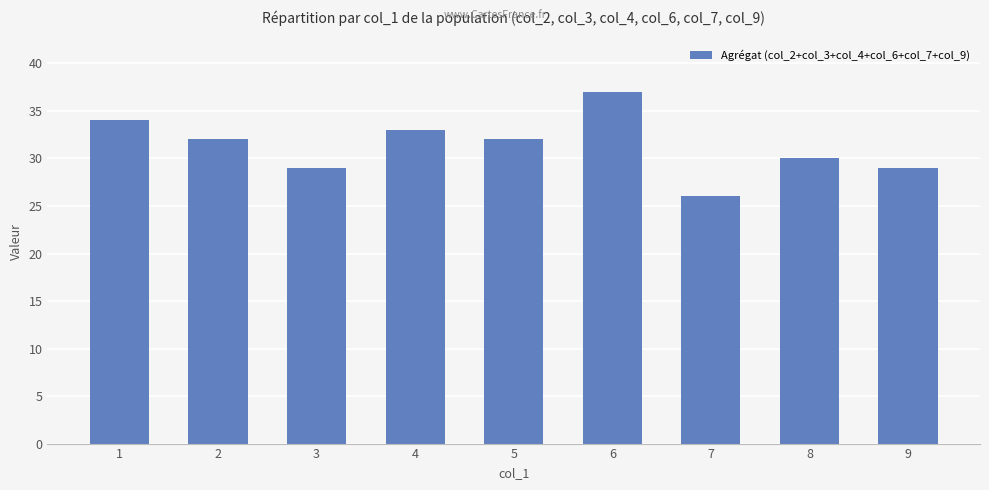

Which has a higher value, 1 or 4?

1